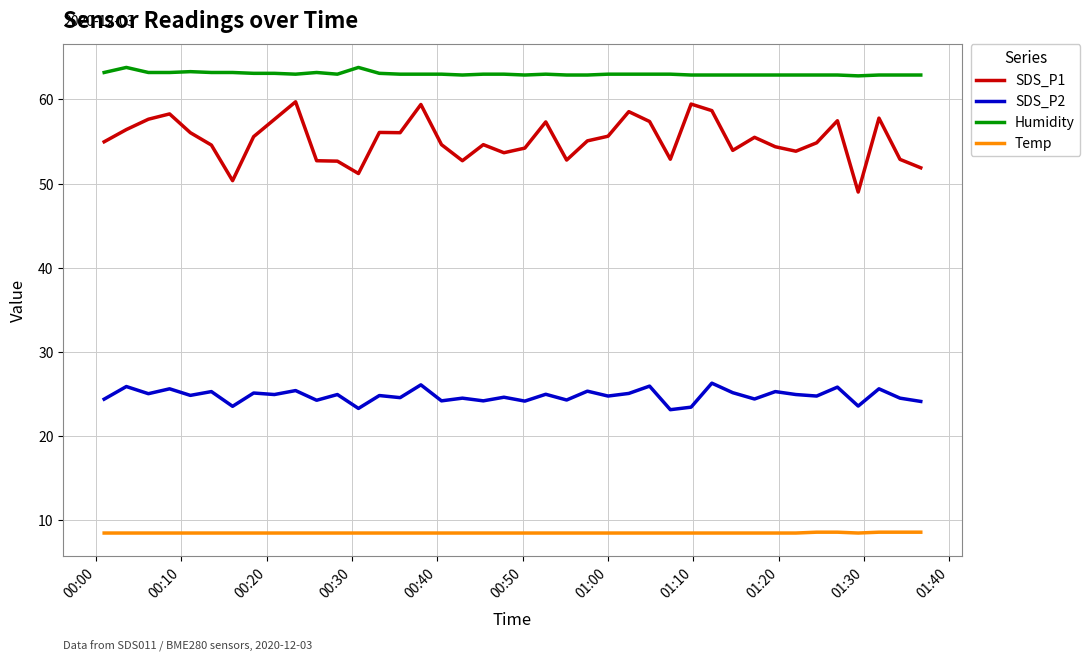

Which series has the widest spread of values?

SDS_P1